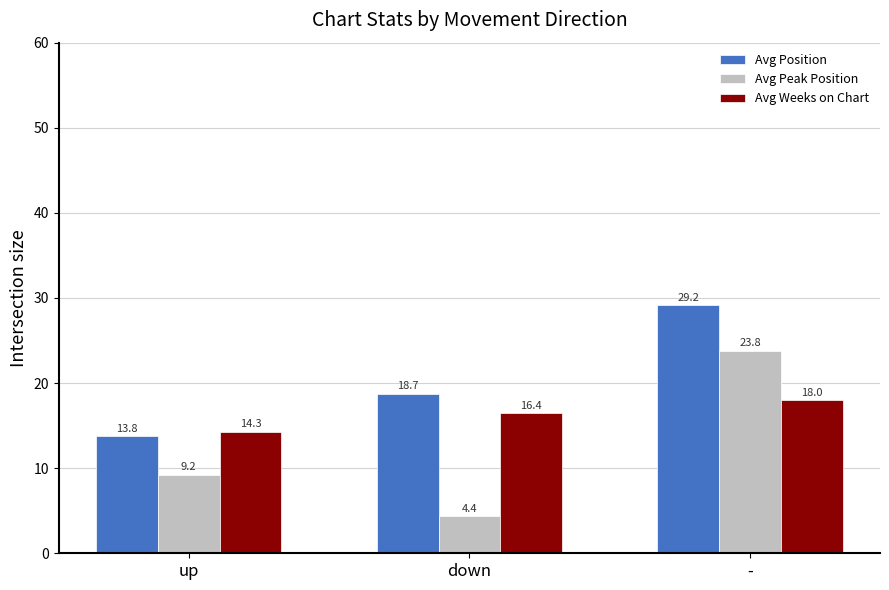

Where is Avg Weeks on Chart nearest to the value 16?

down